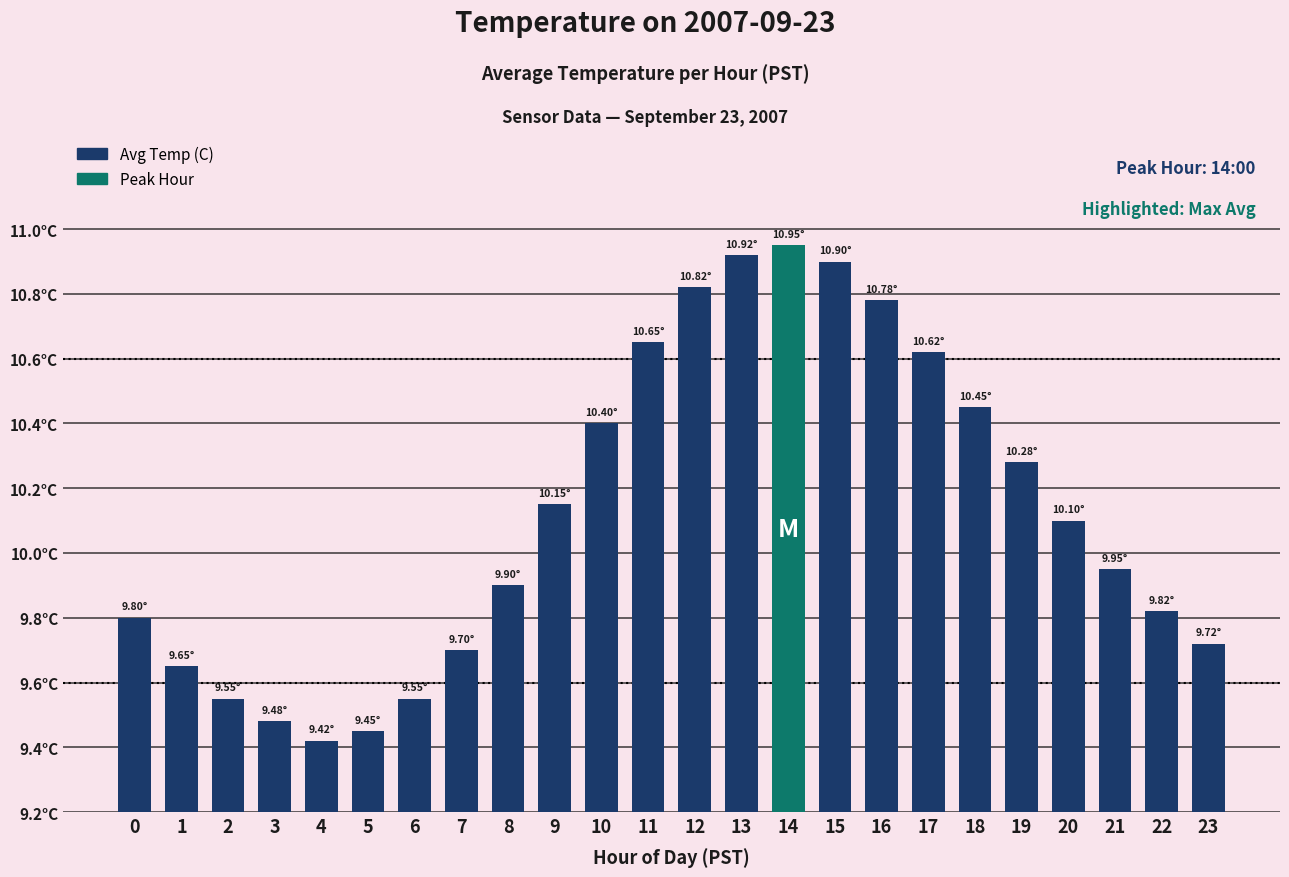

What is the smallest value displayed?

9.4